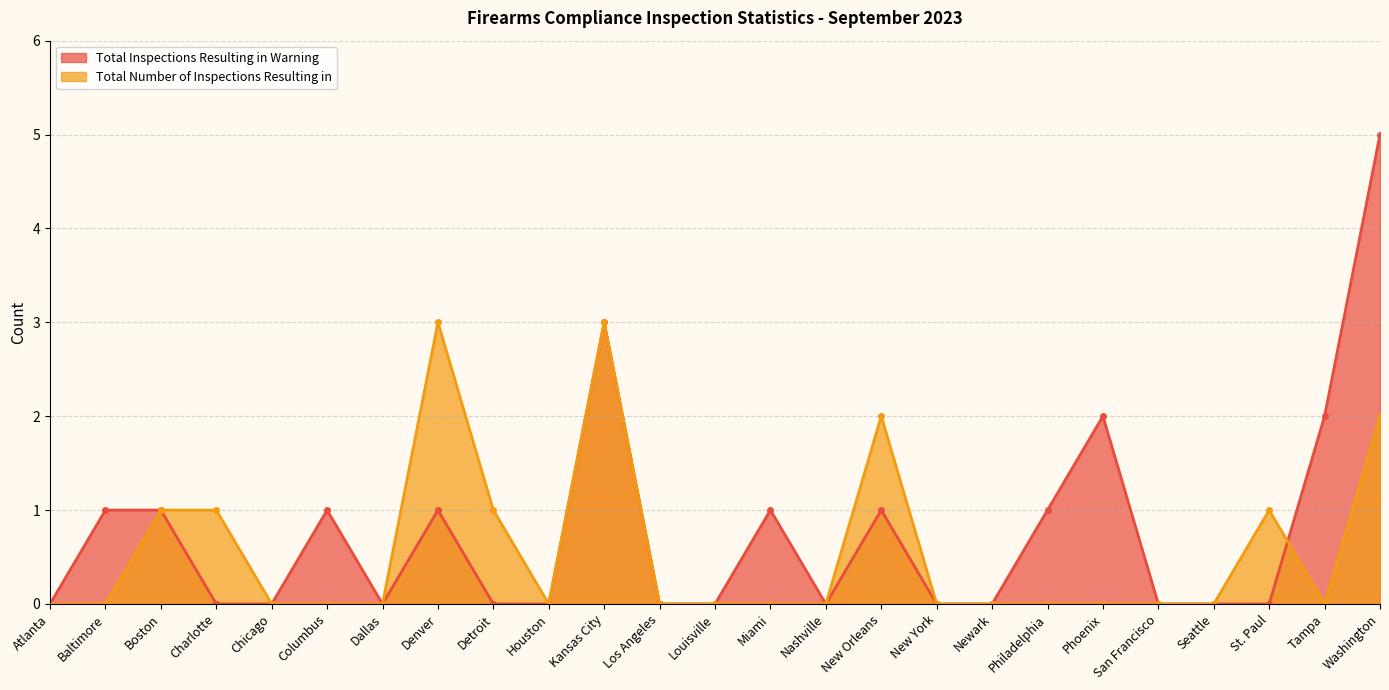

Count the Total Inspections Resulting in Warning values in the range 0 to 1.

21